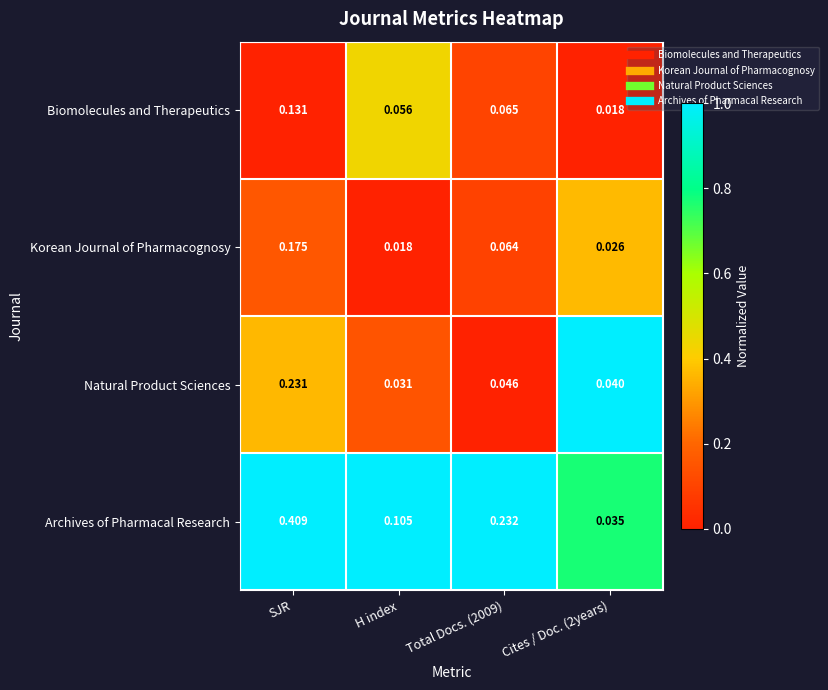

At which label is Natural Product Sciences closest to 0?

H index